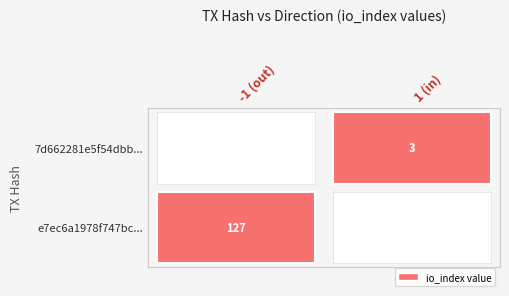

Reading left to right, list all the values displayed in this chart.

e7ec6a1978f747bc549593b41147016d794798a: -1	127
7d662281e5f54dbbdb9d0901b08cd352c0547a1: 1	3